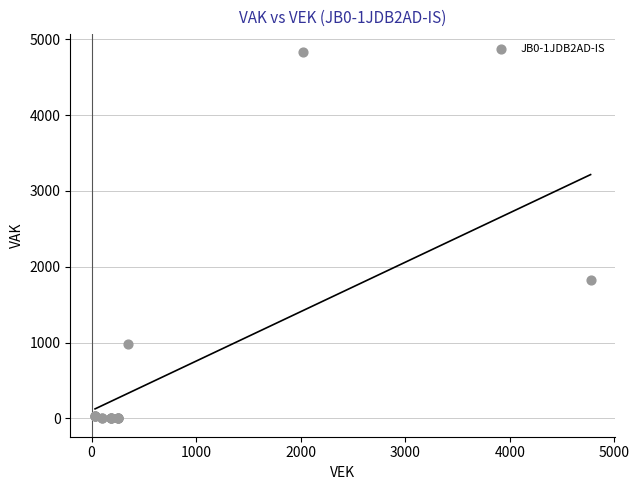

What Y value in the scatter plot is closest to 2414?

1826